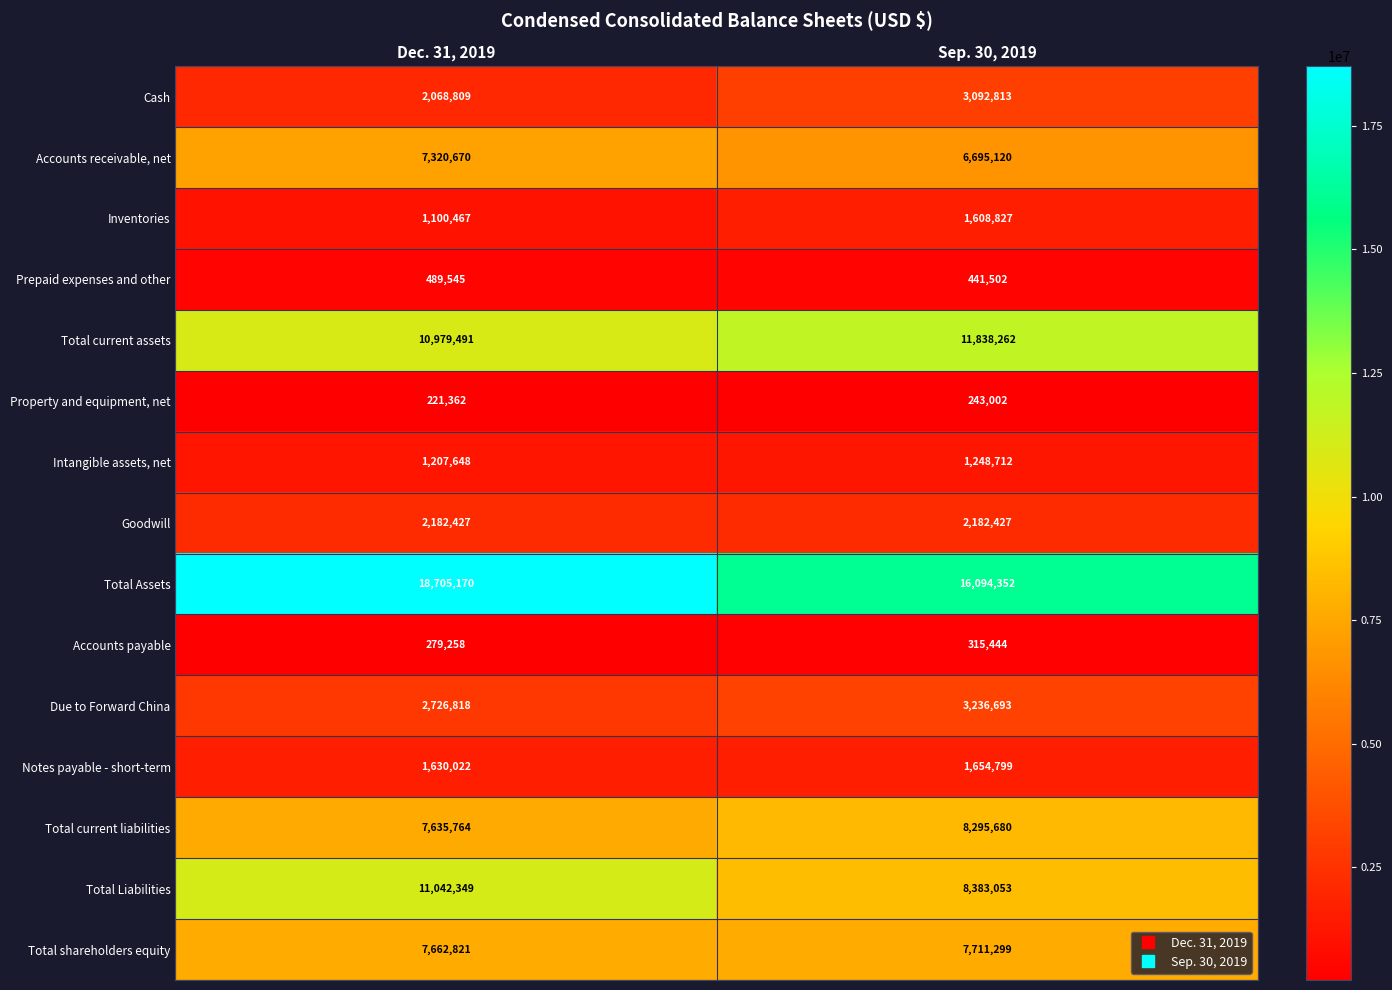

What is the smallest value displayed?

221362